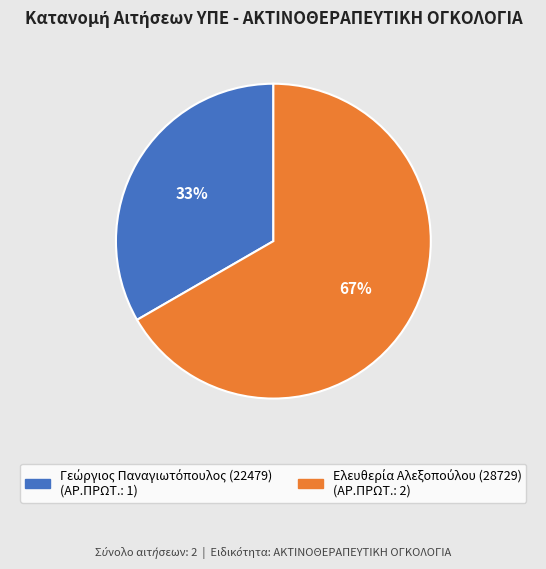

Is there any slice that represents more than half of the pie?

Yes